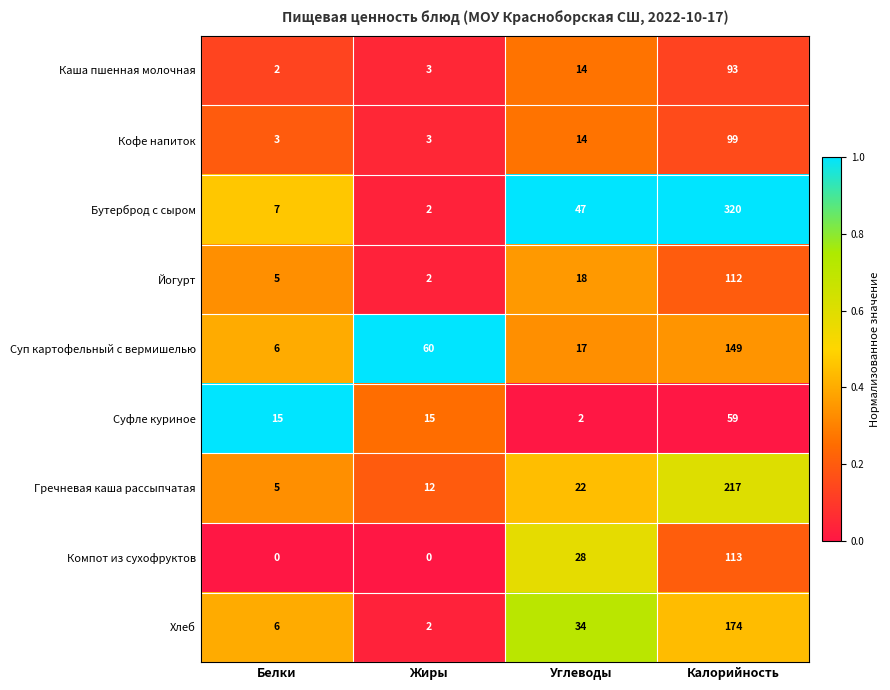

At how many categories does at least one series exceed 0?

4